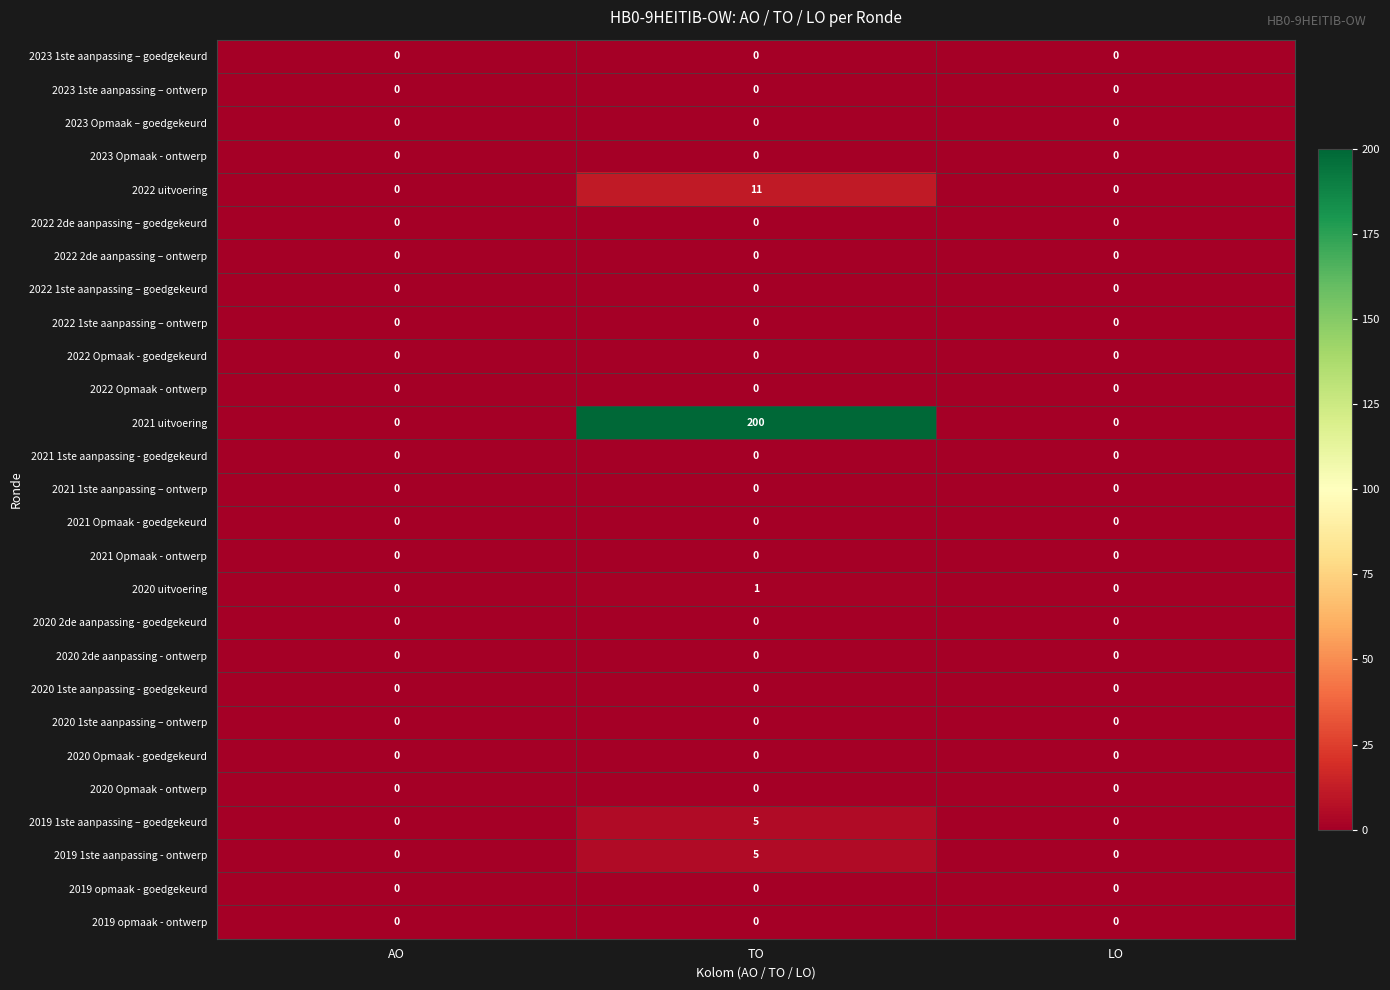

What is the sum of all 2022 uitvoering values?

11